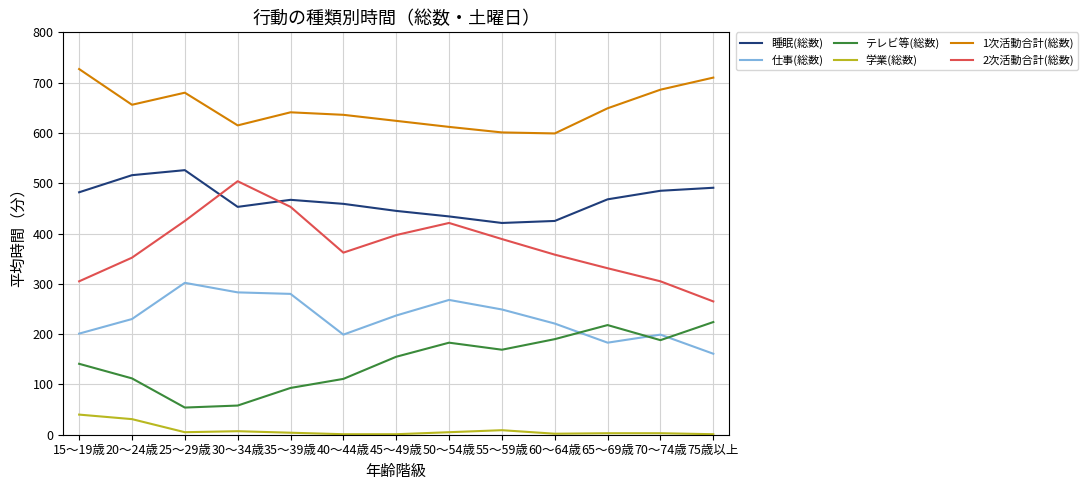

At which category does 睡眠(総数) reach its first local valley?

30～34歳